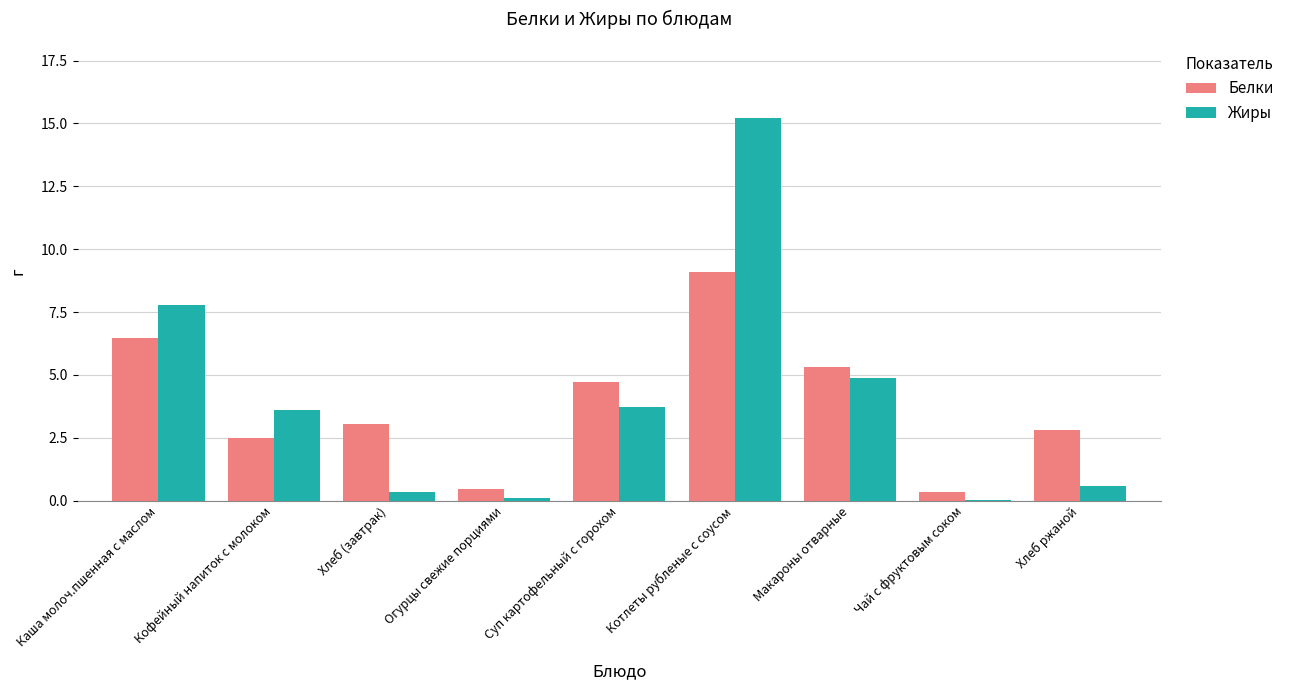

What is the sum of all Белки values?

34.7